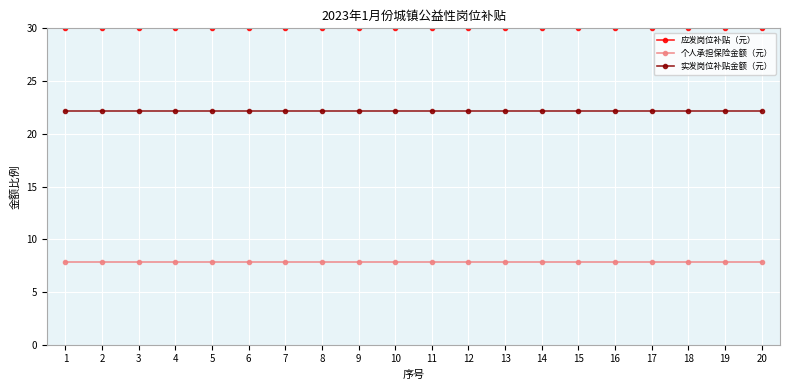

Is this an area chart (filled region under the line)?

No